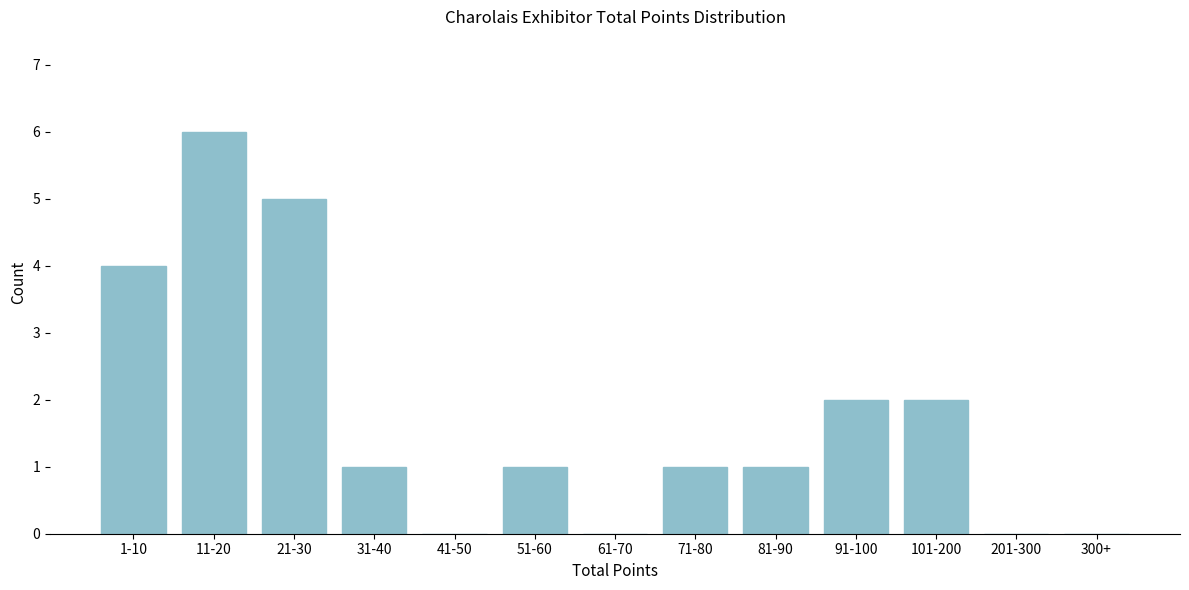

Reading left to right, what are all the values shown in this chart?

1-10=4	11-20=6	21-30=5	31-40=1	41-50=0	51-60=1	61-70=0	71-80=1	81-90=1	91-100=2	101-200=2	201-300=0	300+=0